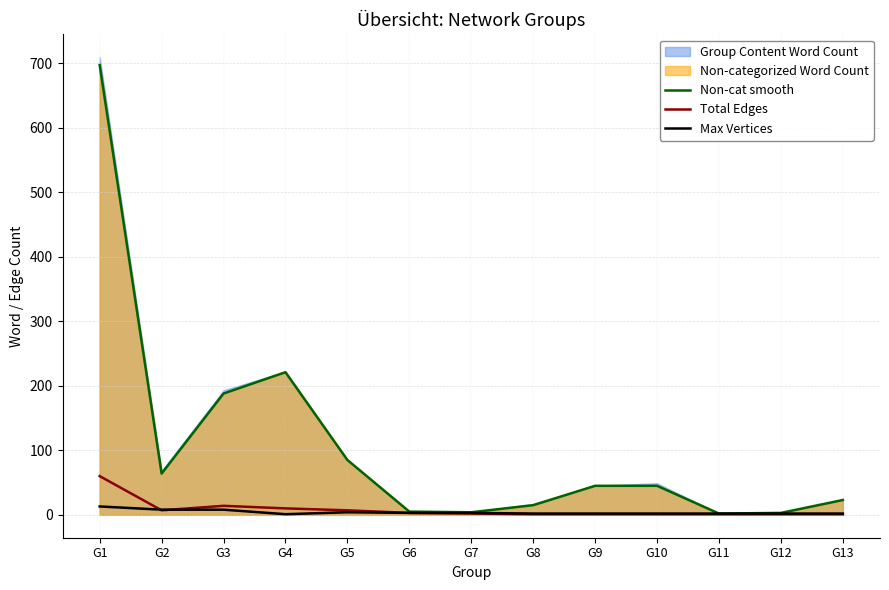

Does the chart have visible grid lines?

Yes